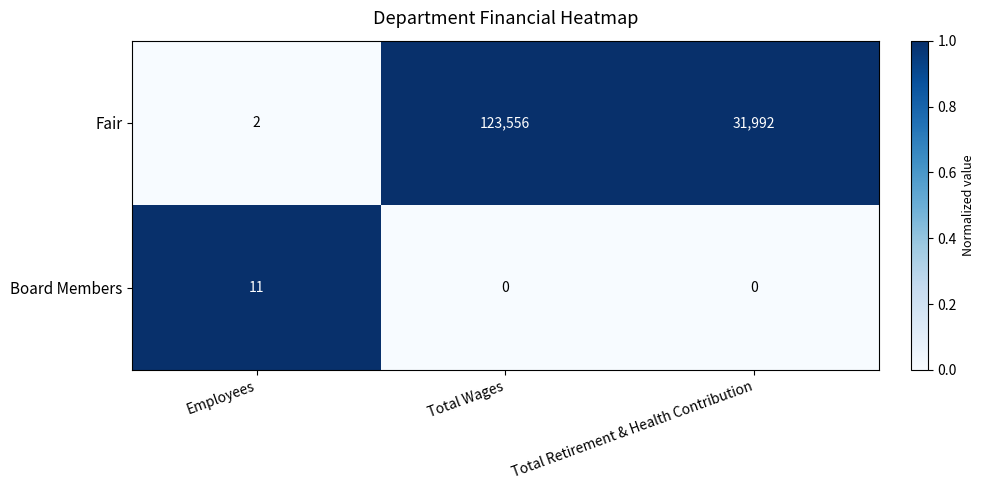

Which series has the widest spread of values?

Fair